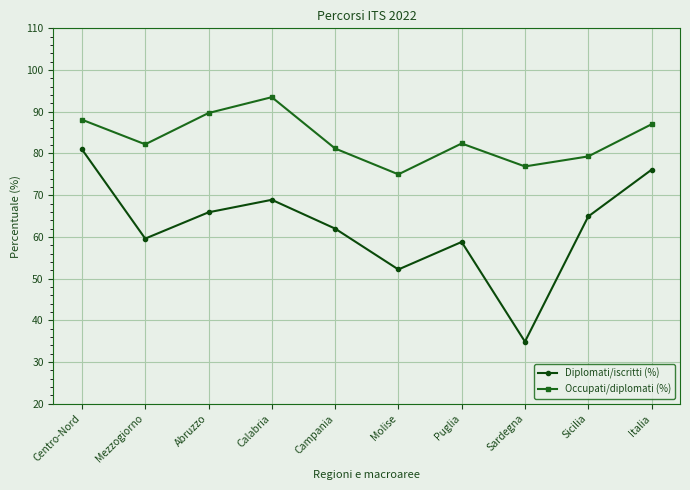

The Diplomati/iscritti (%) series shows 38.4 at Mezzogiorno. True or false?

False